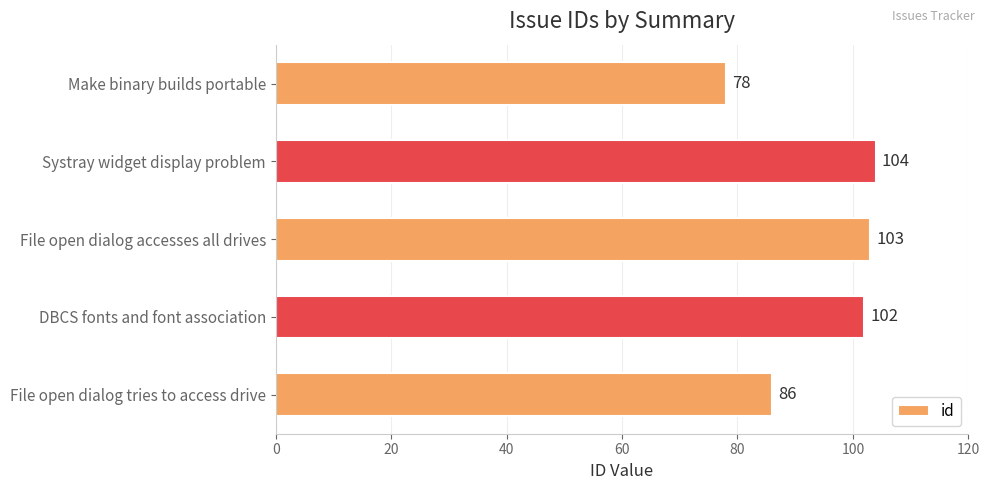

List the labels in order of value, largest first.

Systray widget display problem, File open dialog accesses all drives, DBCS fonts and font association, File open dialog tries to access drive, Make binary builds portable